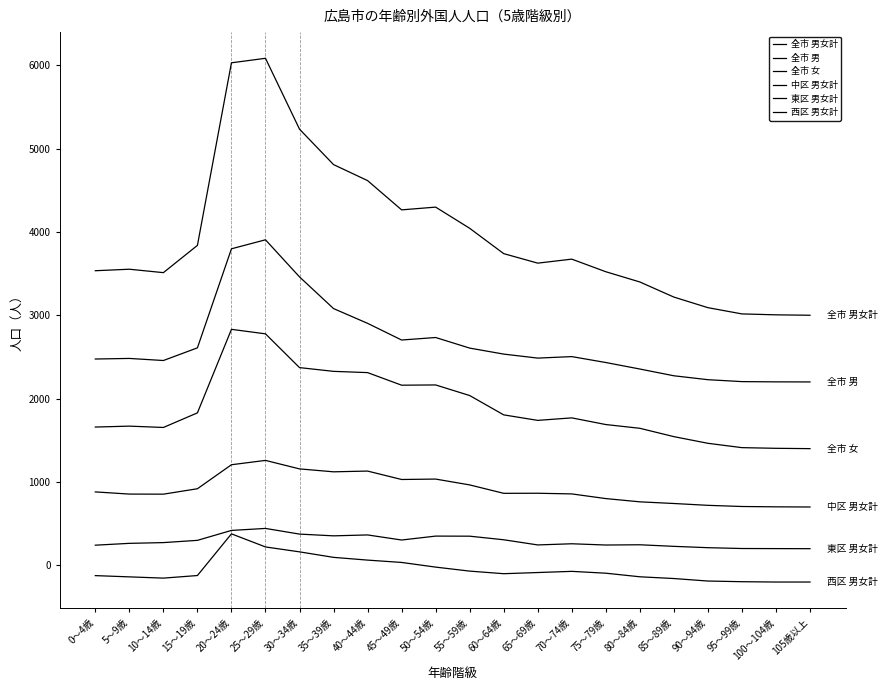

True or false: 全市 男女計 and 西区 男女計 intersect in this chart.

False